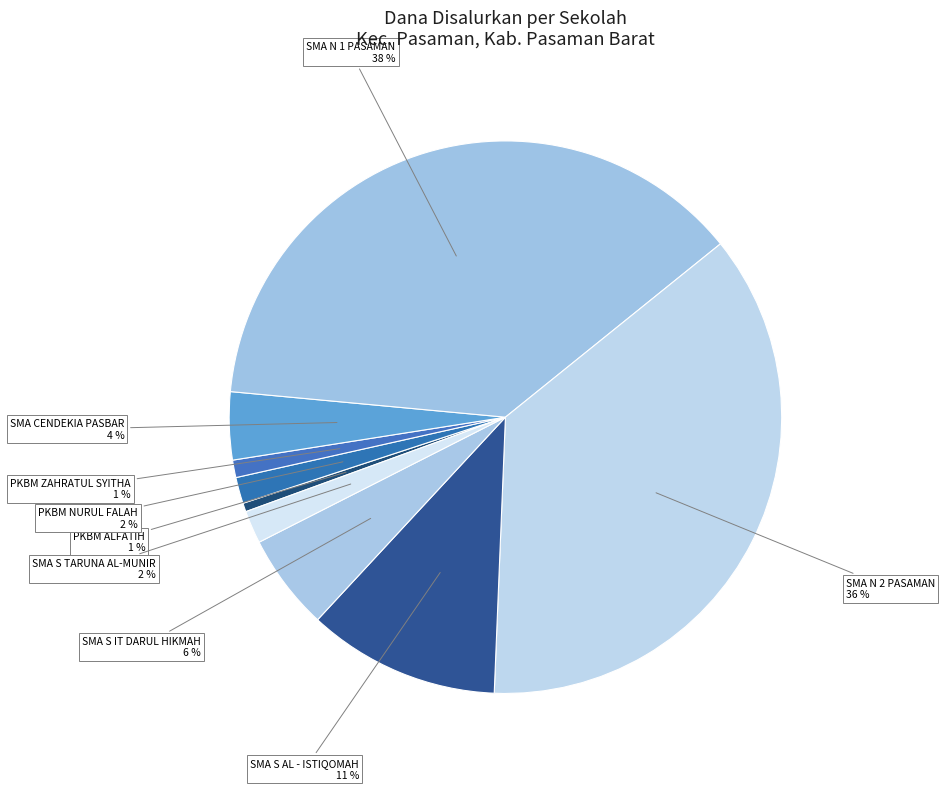

How many slices are in this pie chart?

9